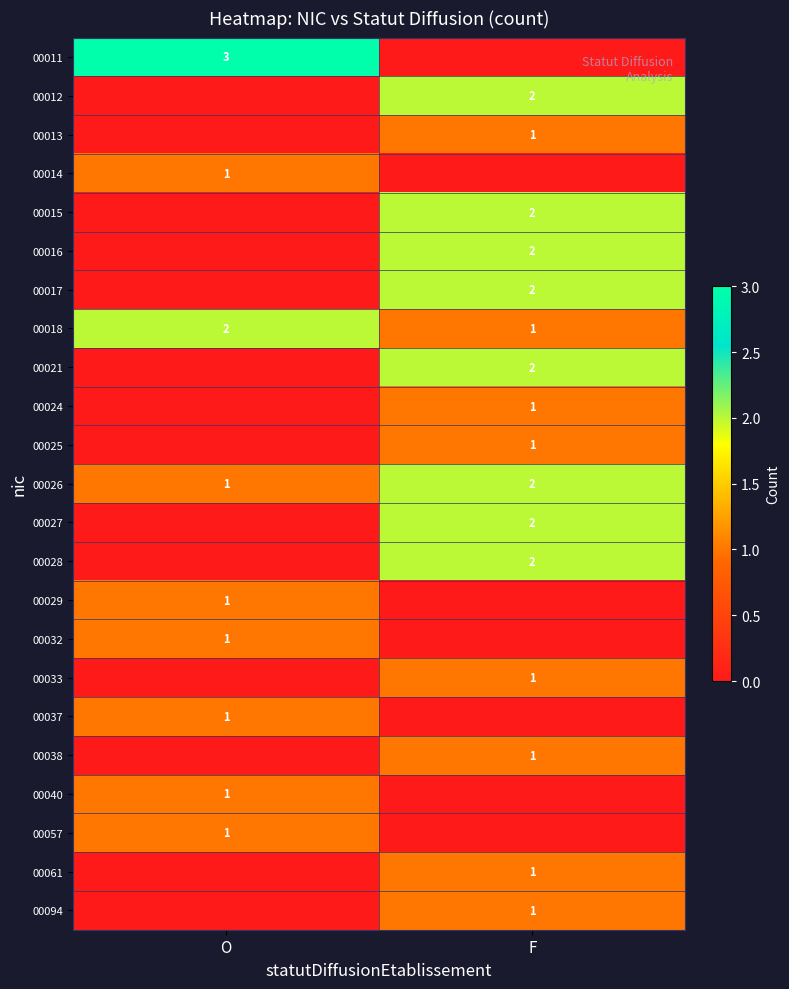

What is the difference between the maximum and minimum values in the 00015 series?

2